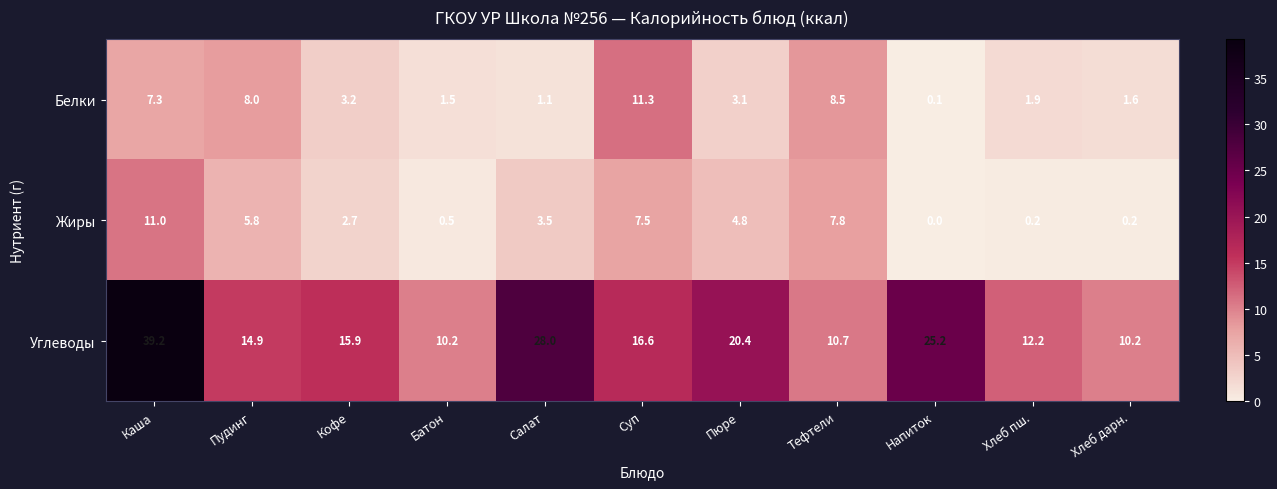

Rank the series at Напиток from lowest to highest value.

Жиры, Белки, Углеводы